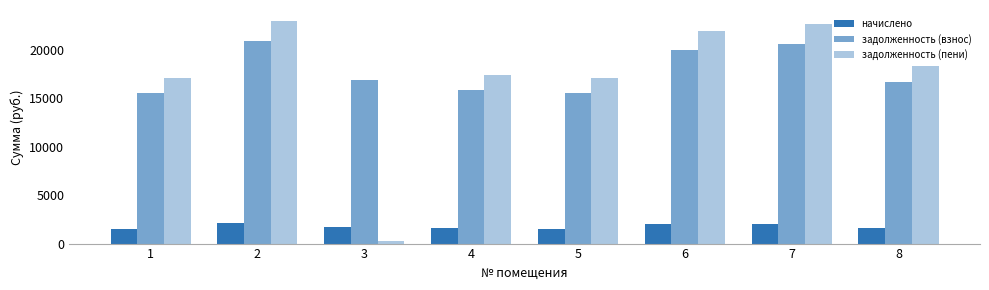

Which label corresponds to the largest value in the chart?

2